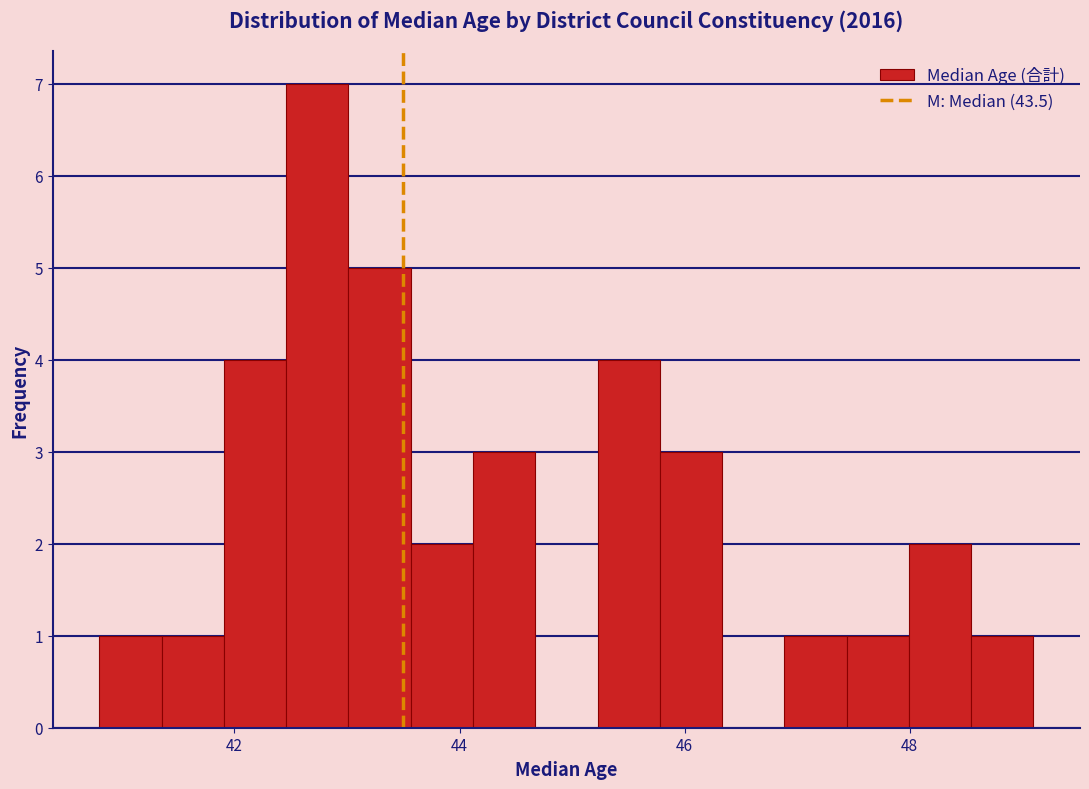

Around what value on the x-axis is the tallest bar? Give the approximate position of its centre, as read against the axis.

42.8